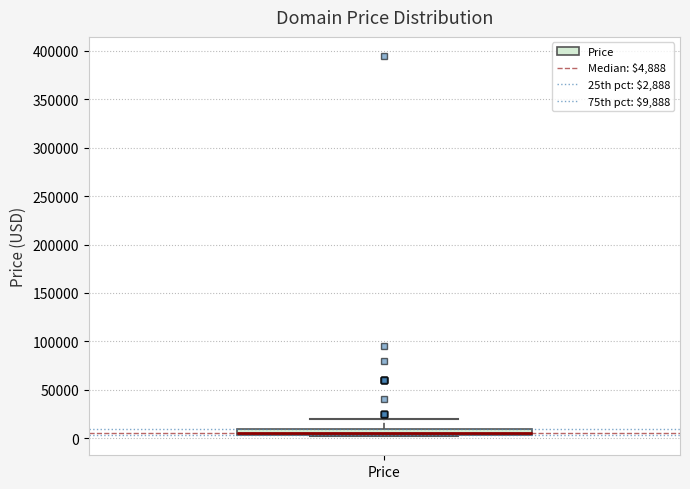

Where is the lower edge of the box for Price on the y-axis? The values are not printed on the chart, so give them approximately, as read against the axis.

5000